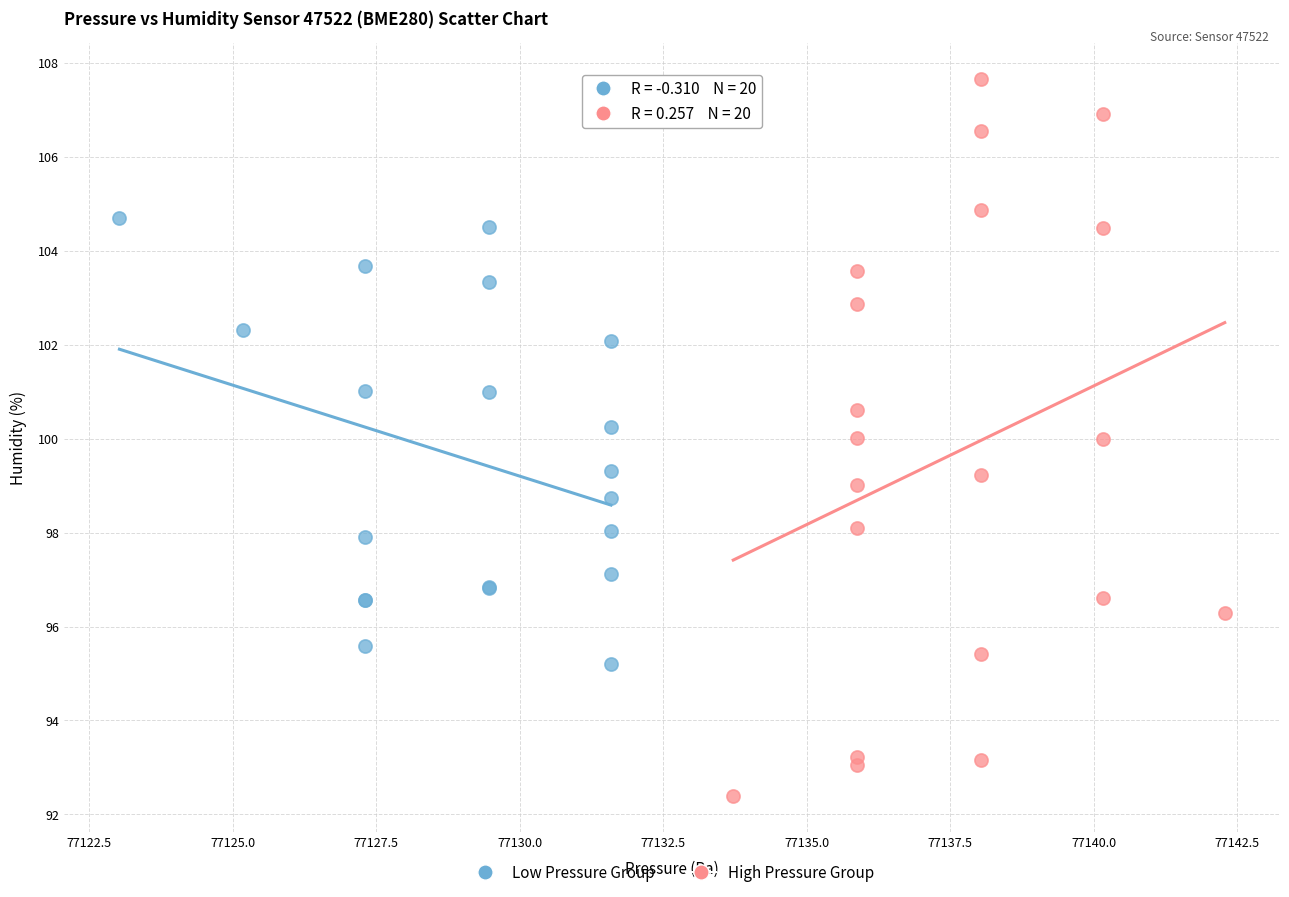

Which series contains the highest Y value?

High Pressure Group